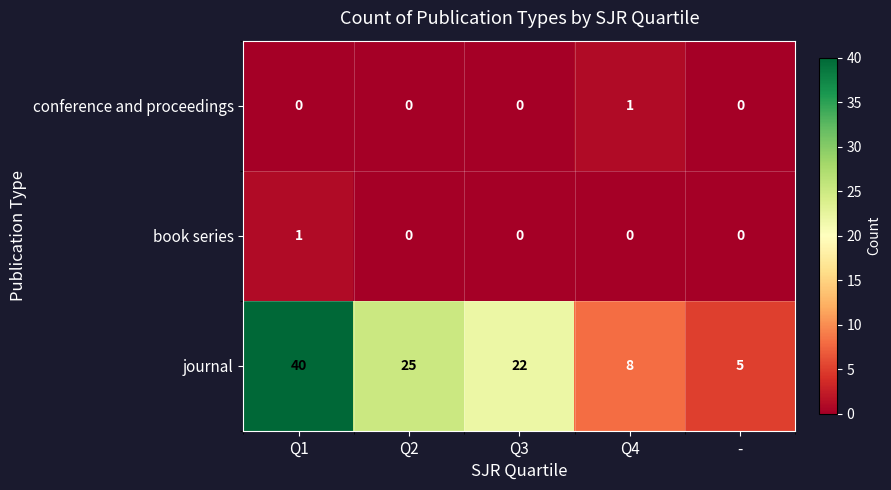

Is it true that conference and proceedings equals 1 at Q2?

False